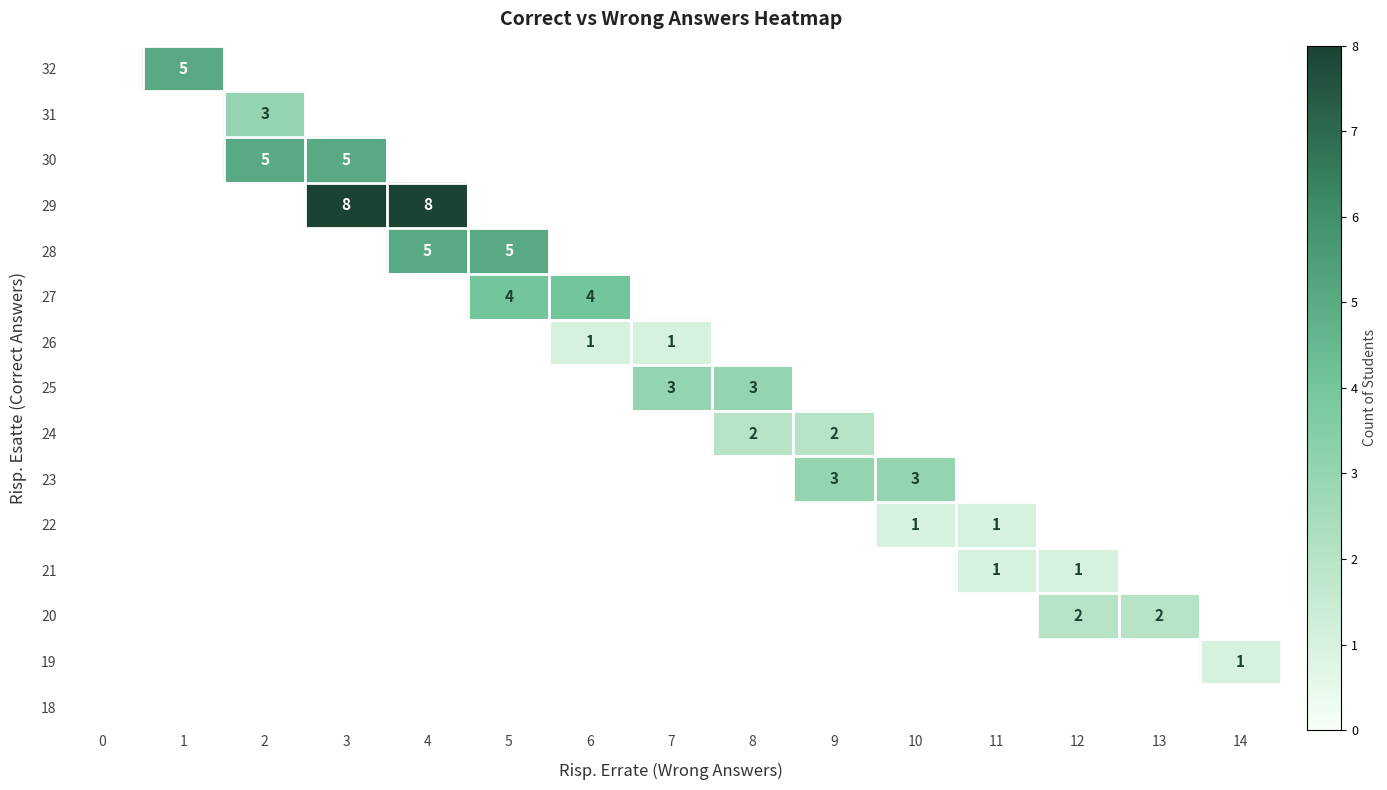

Is it true that 26 equals 2 at 7?

False